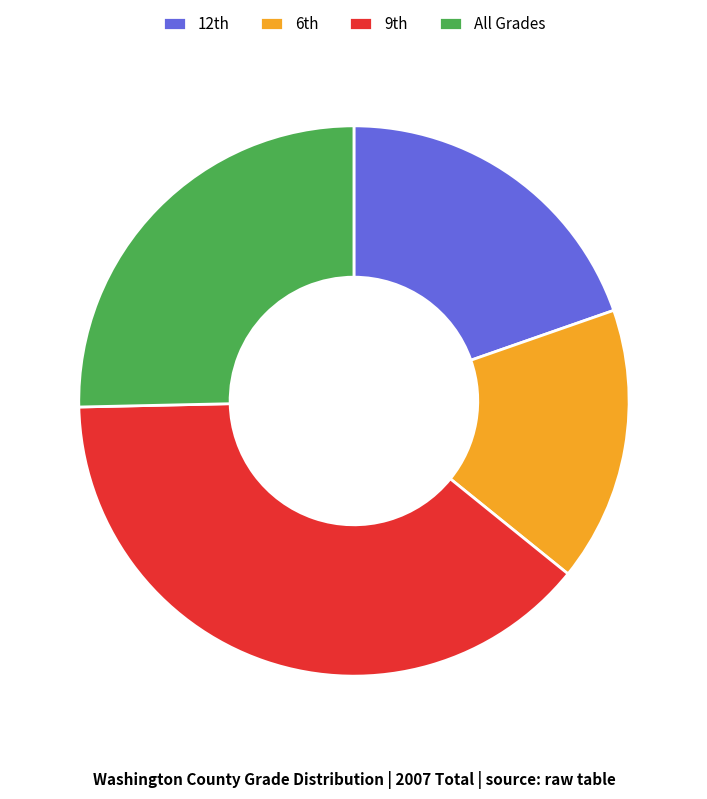

Which slice is the largest?

9th